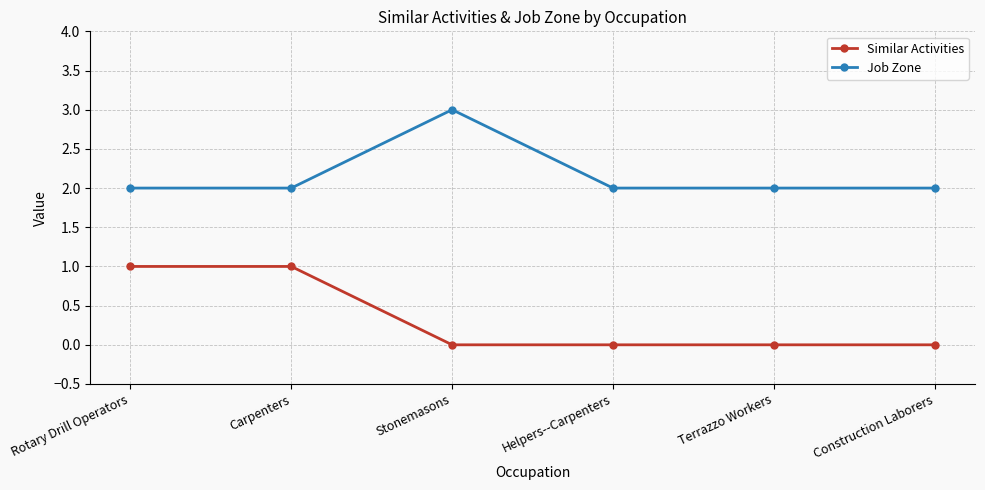

Count the Job Zone values in the range 2 to 3.

6